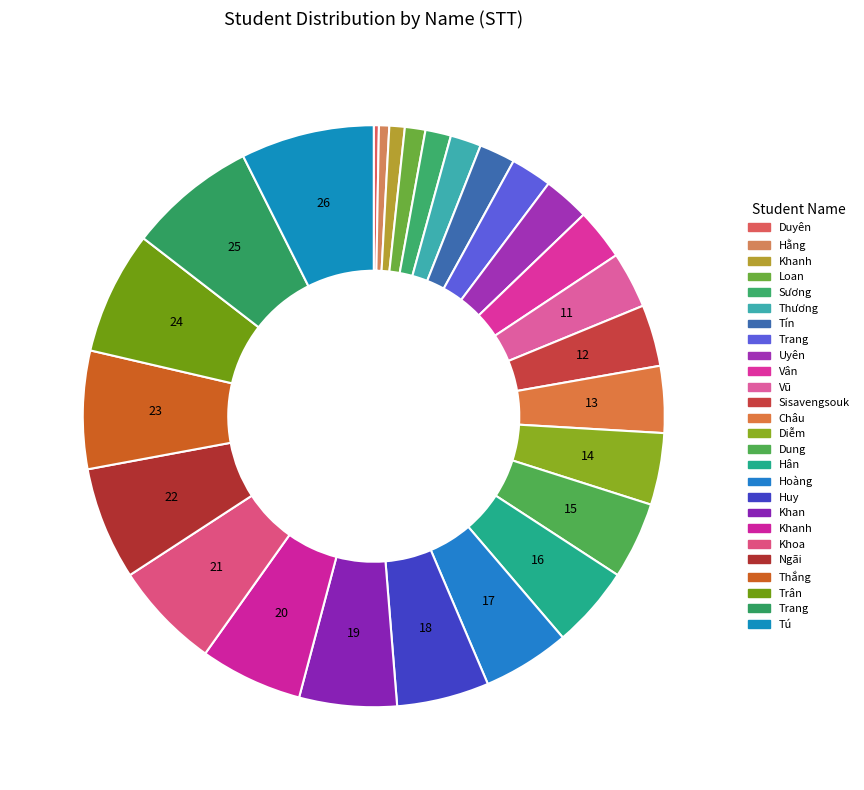

Which slice is the largest?

Tú